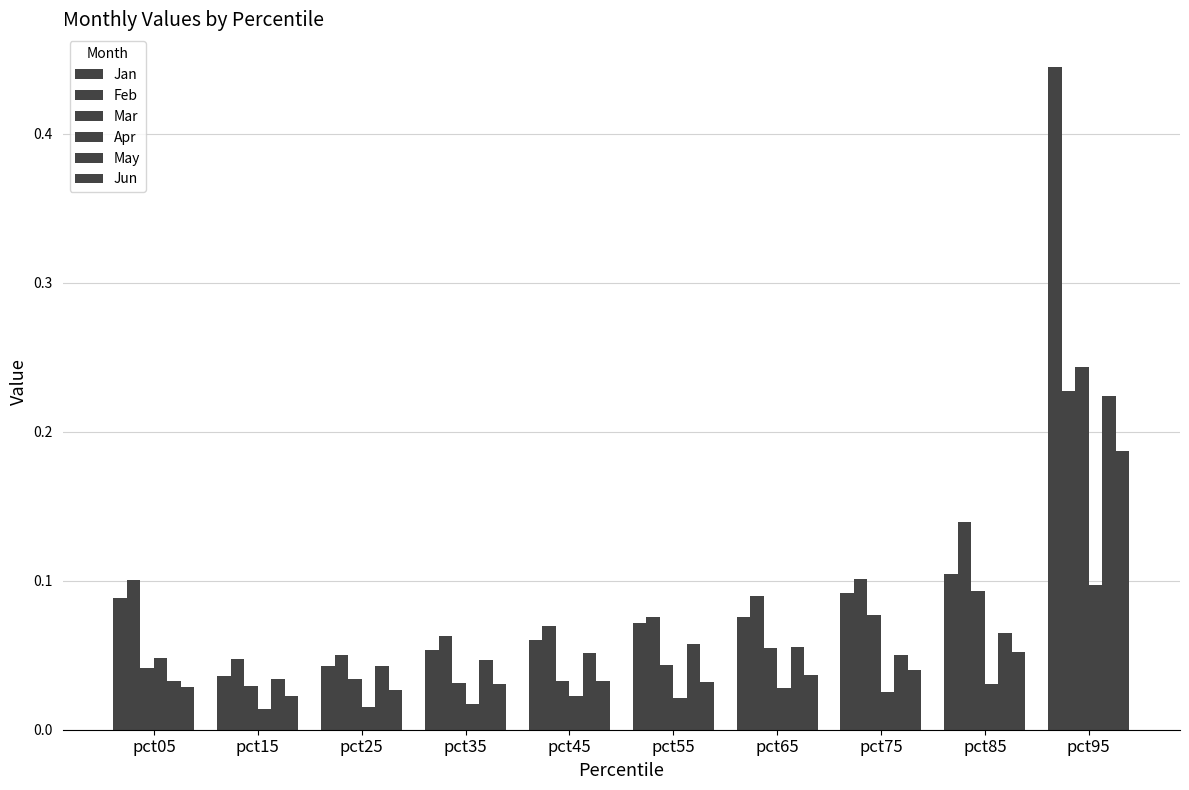

Between pct55 and pct75, which series saw the biggest shift?

Mar